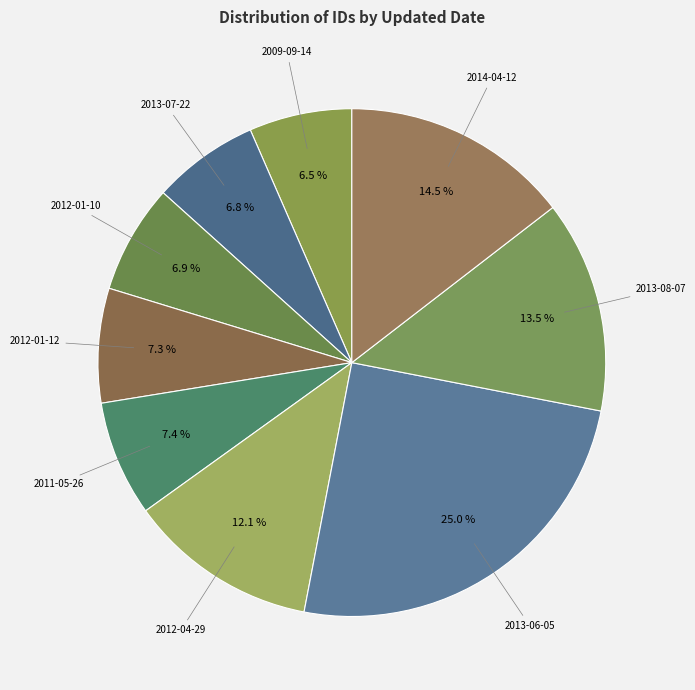

Which category has the biggest portion of the pie?

2013-06-05